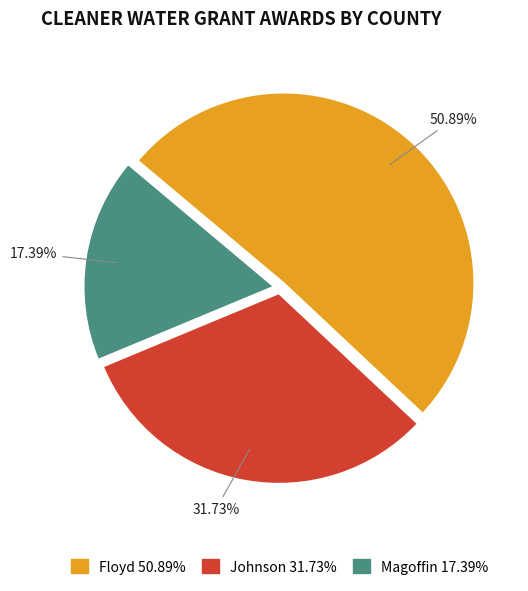

True or false: Floyd accounts for 38% of the total.

False